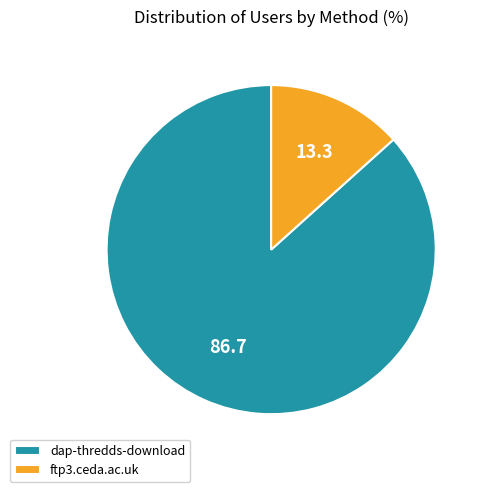

Combined, do dap-thredds-download and ftp3.ceda.ac.uk account for over 50%?

Yes